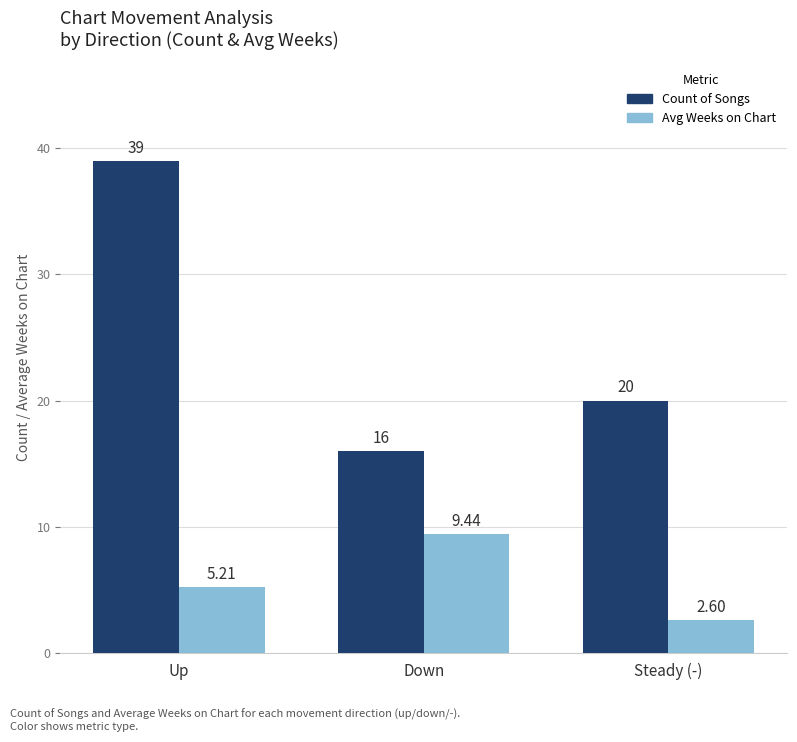

Rank the series at Steady (-) from lowest to highest value.

Avg Weeks on Chart, Count of Songs